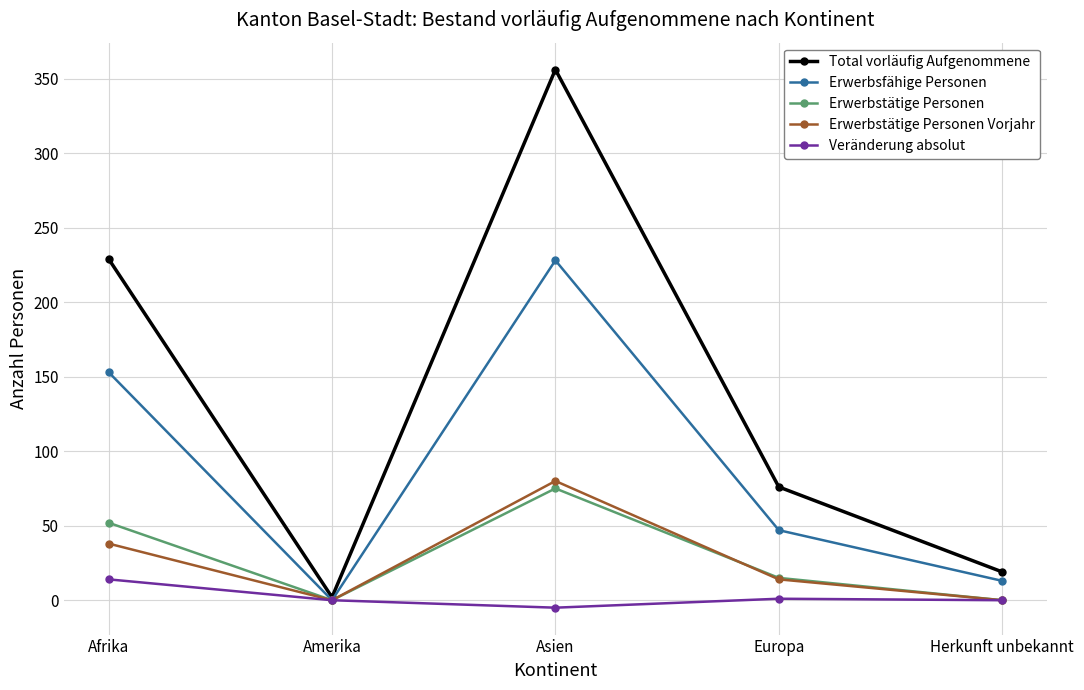

At which category is the sum across all series the highest?

Asien